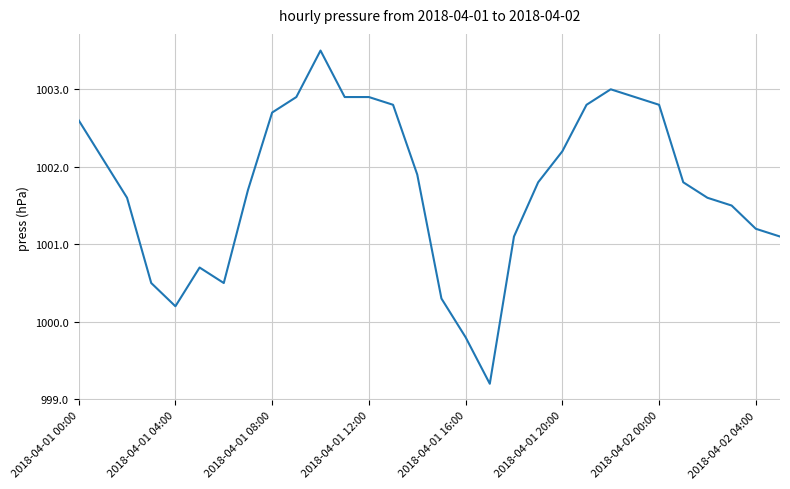

What is the maximum value shown in the chart?

1003.5